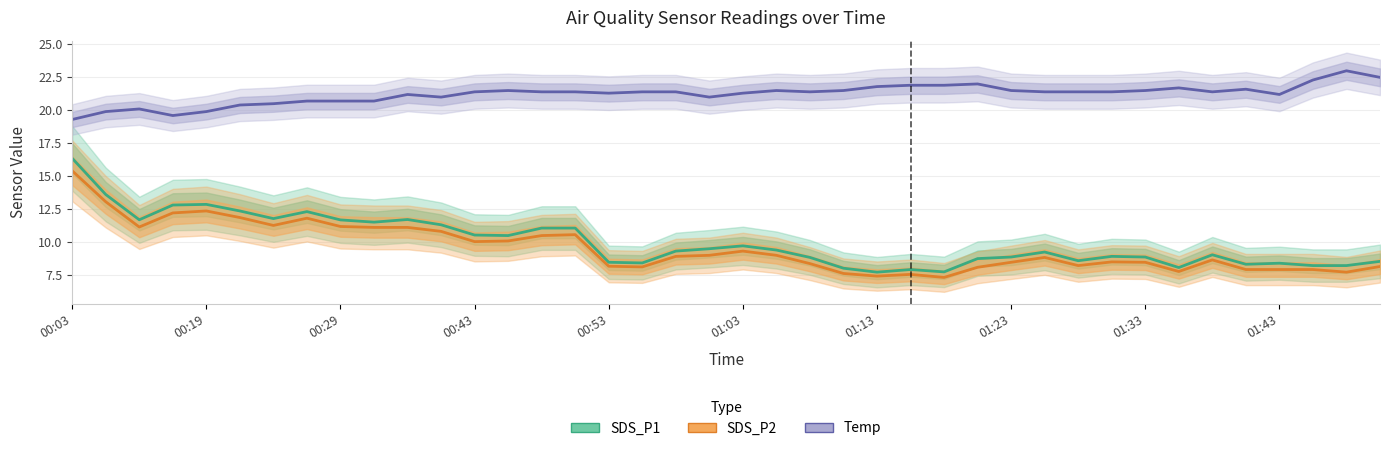

How many lines are shown in the chart?

3